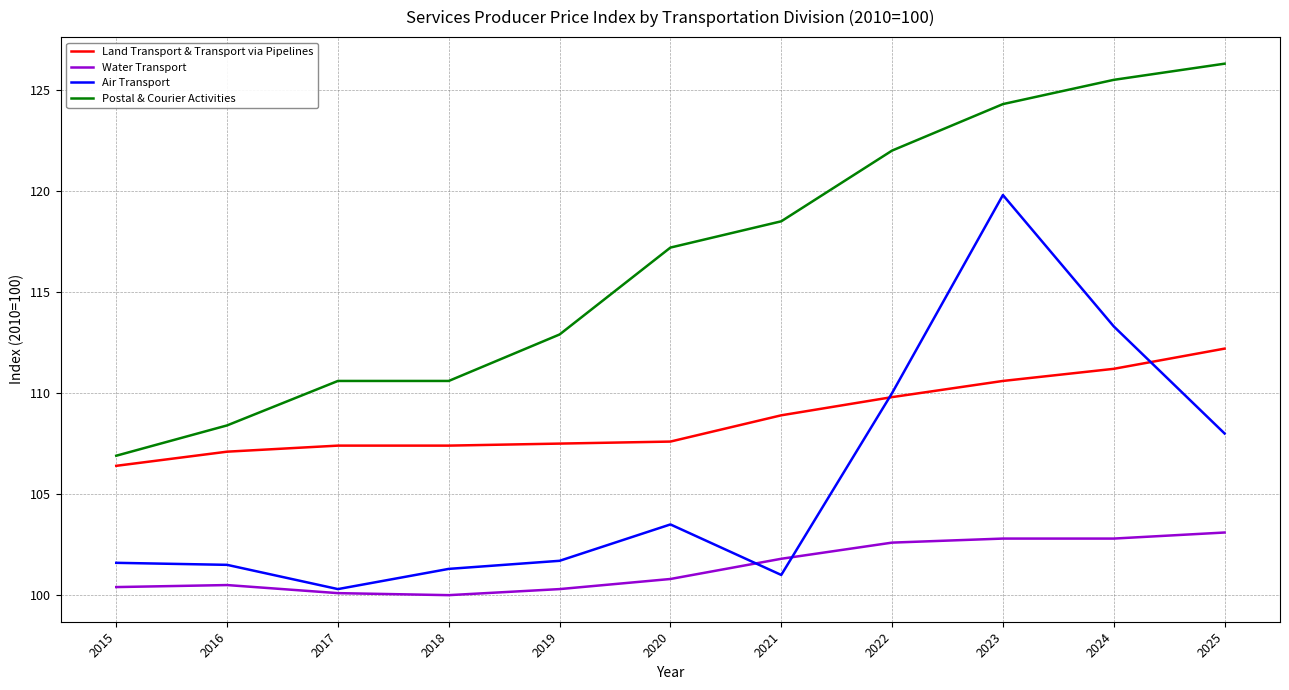

Where is the first local minimum for Air Transport?

2017